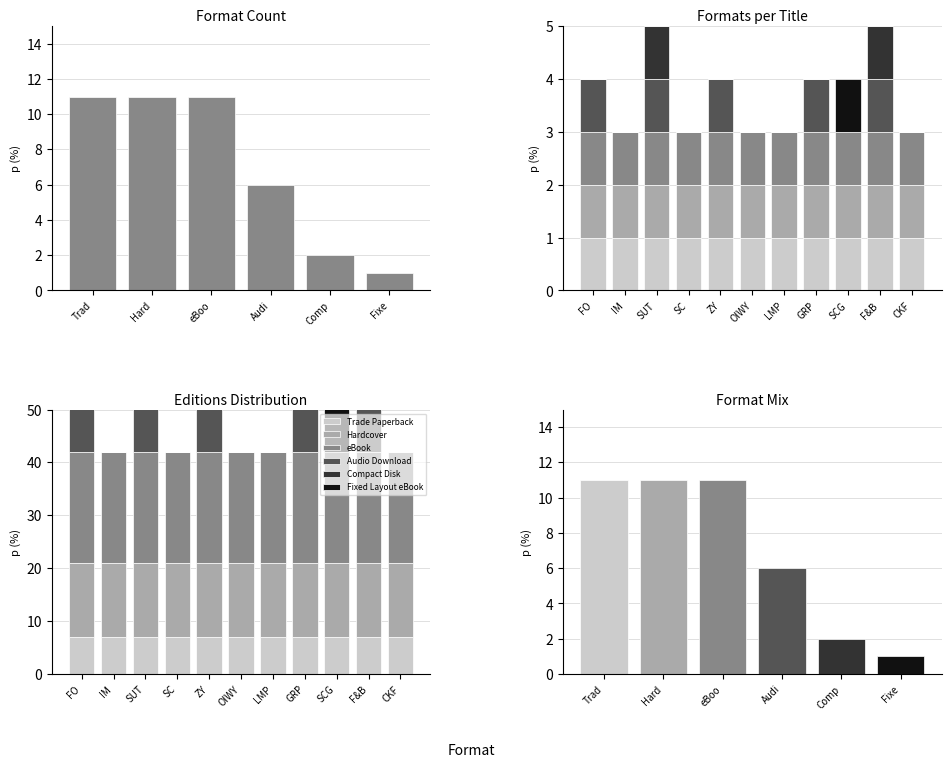

How many values in the Fixed Layout eBook series exceed 0?

1